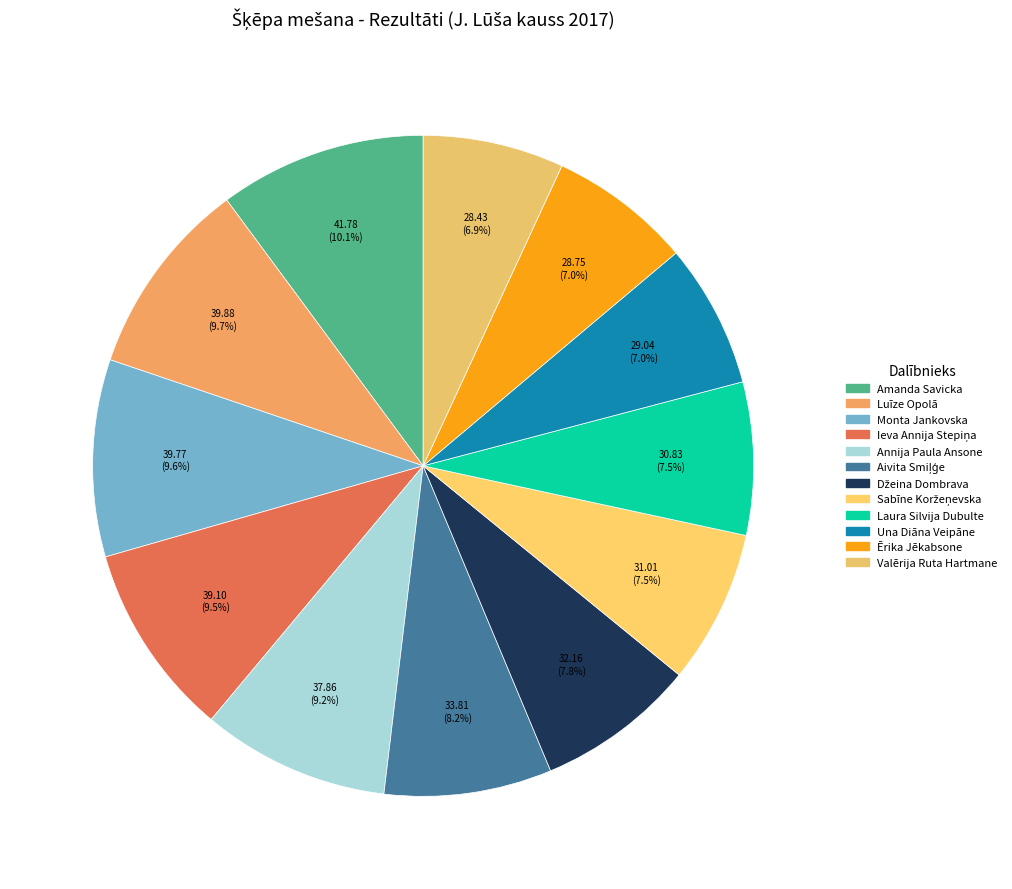

How many slices are in this pie chart?

12